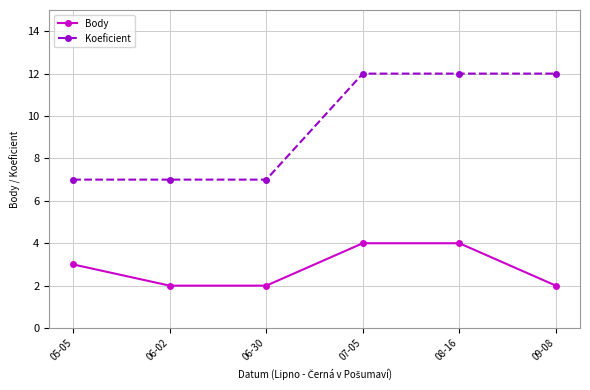

Reading left to right, what are all the values shown in this chart?

Body: 3	2	2	4	4	2
Koeficient: 7	7	7	12	12	12